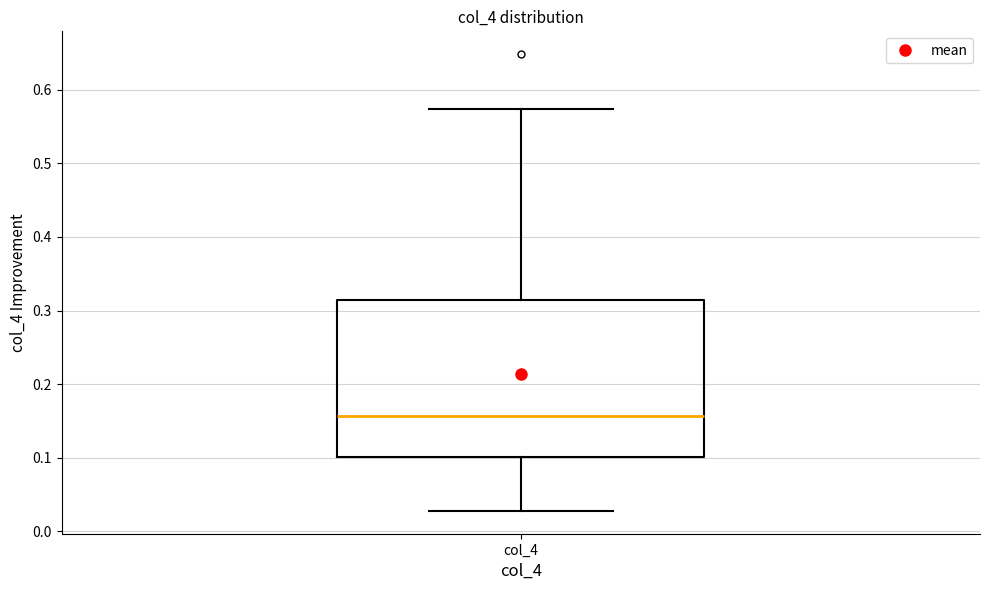

Where is the upper edge of the box for col_4 on the y-axis? The values are not printed on the chart, so give them approximately, as read against the axis.

0.31